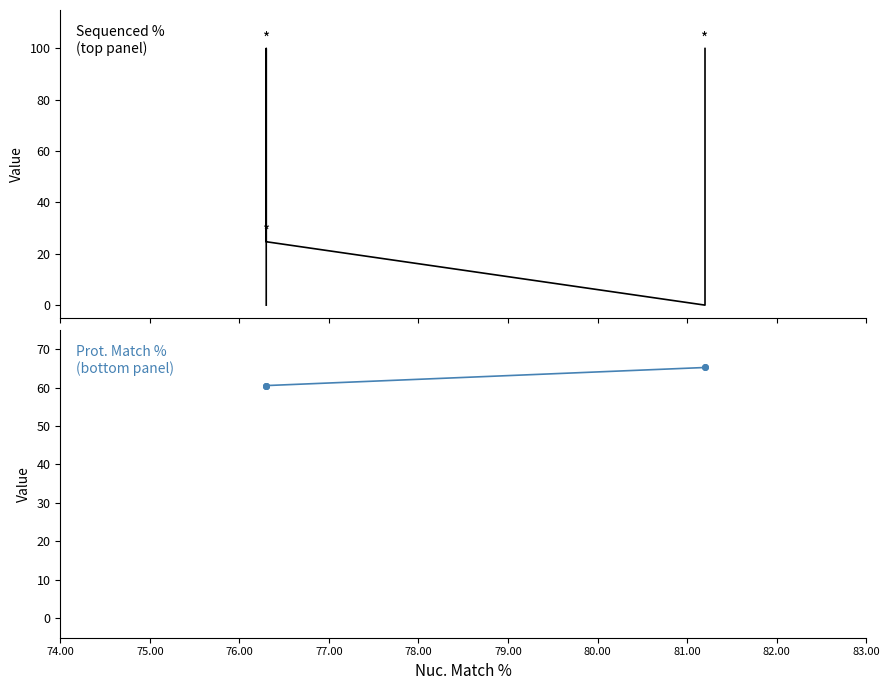

Between 77.00 and 78.00, which is larger?

78.00